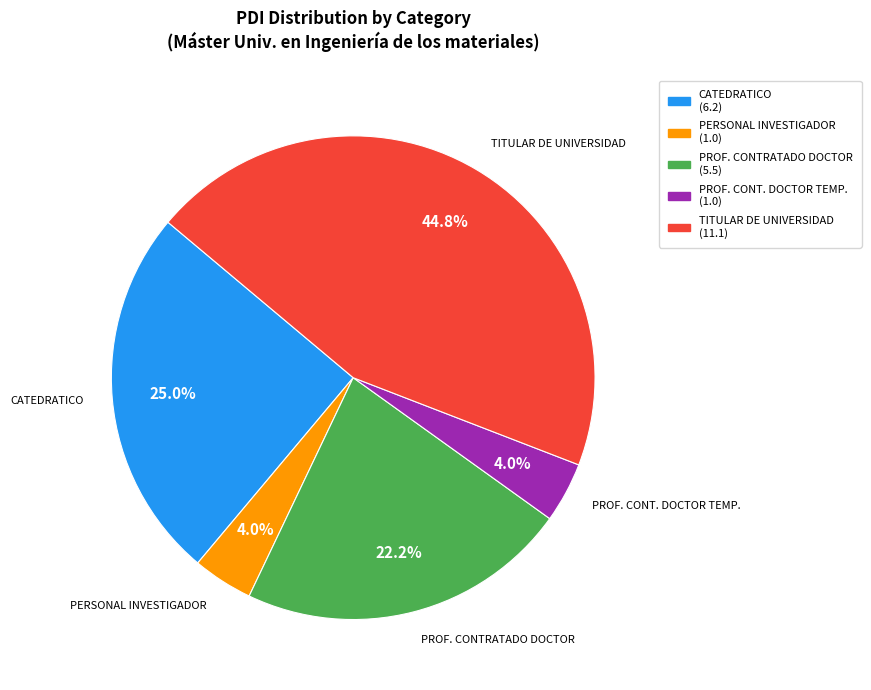

Is there any slice that represents more than half of the pie?

No